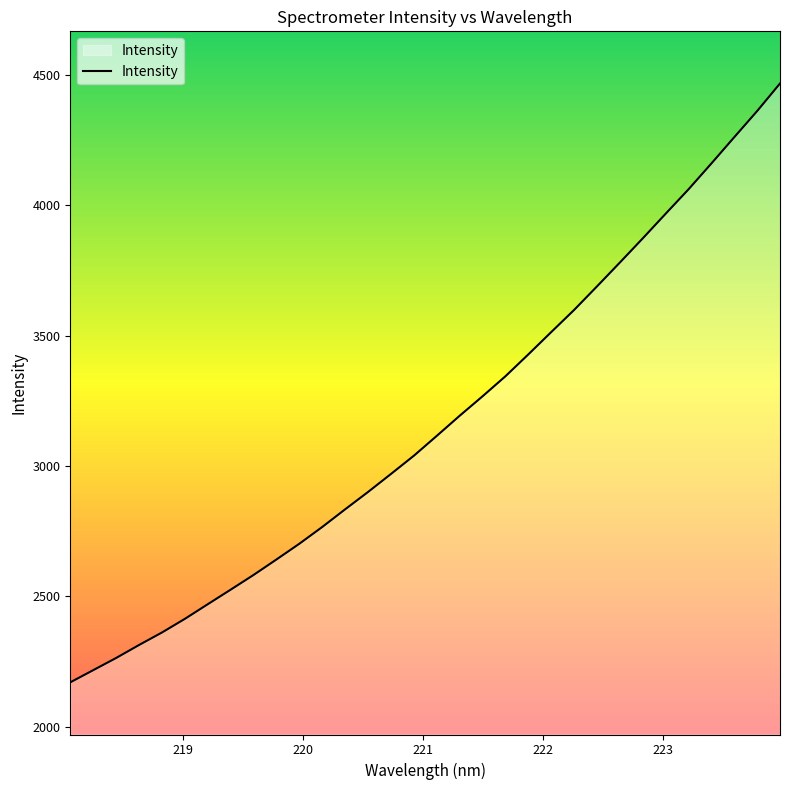

What is the maximum value shown in the chart?

4466.8